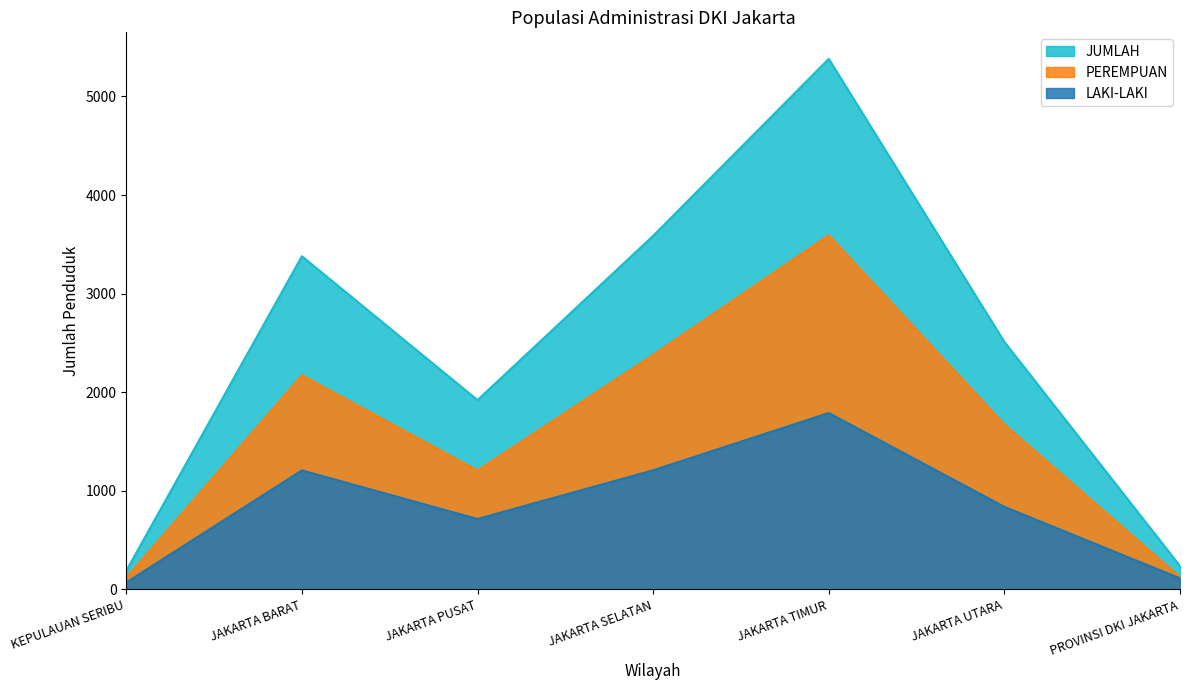

Does the chart display data point markers on the line(s)?

No